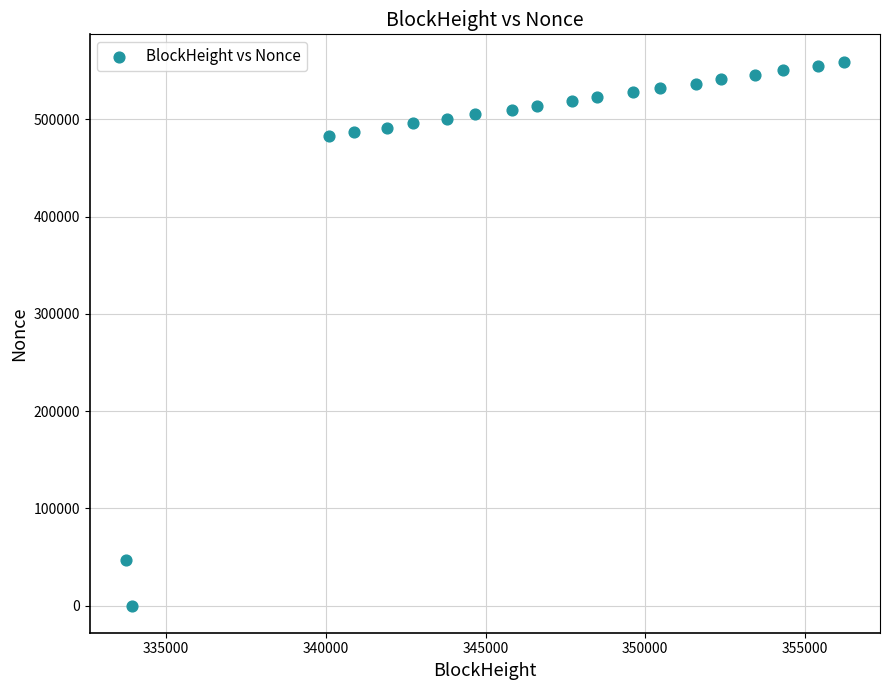

What is the range of X values (max minus min)?

22496